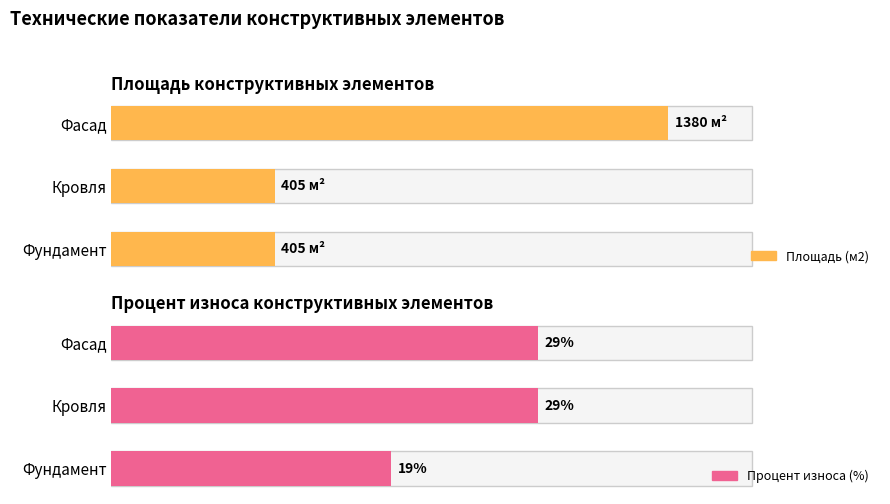

Which label corresponds to the largest value in the chart?

Фасад